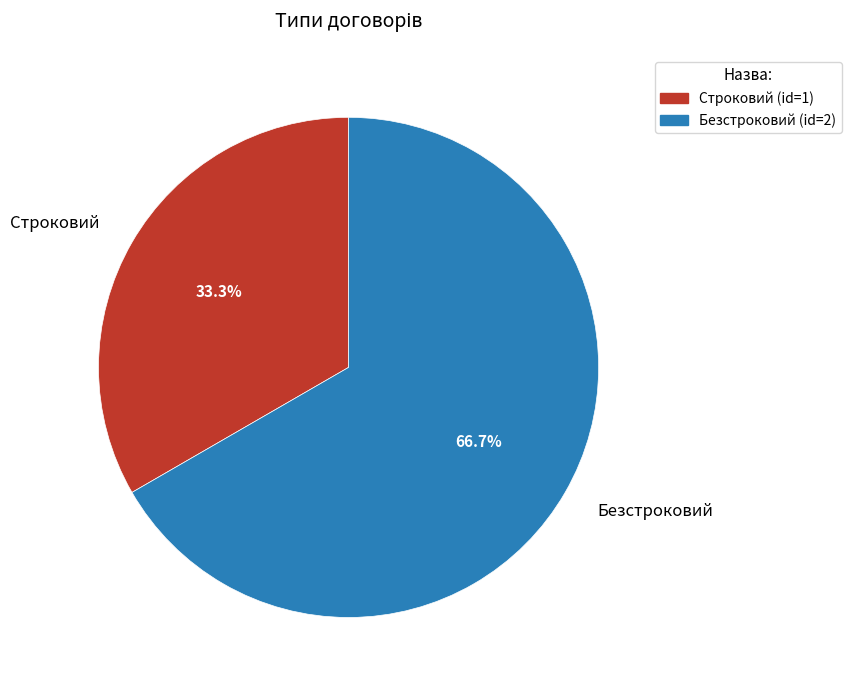

To the nearest percent, what is the difference between the largest and smallest slice percentages?

33%